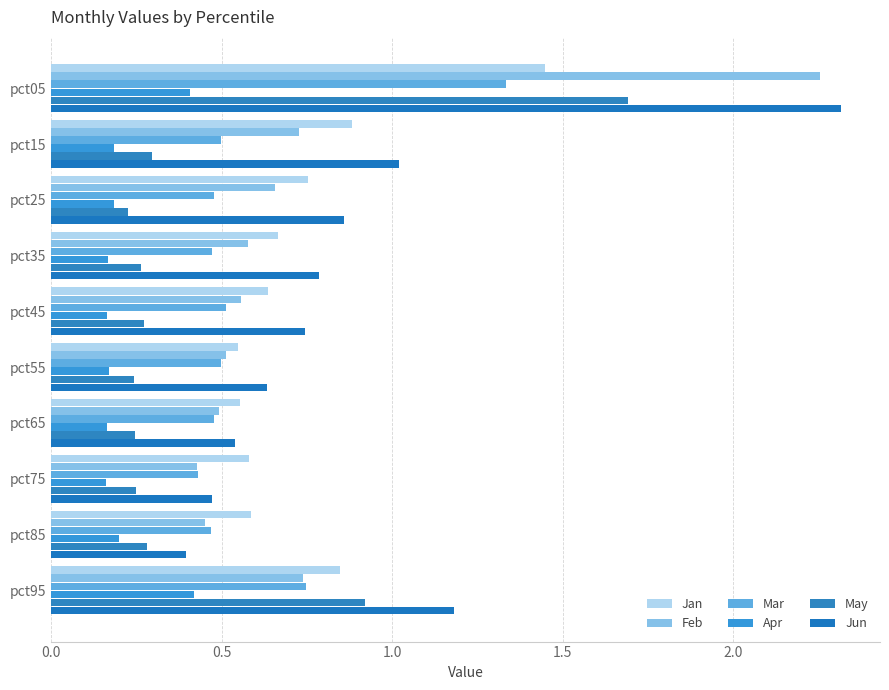

What is the average value of the Apr series?

0.2